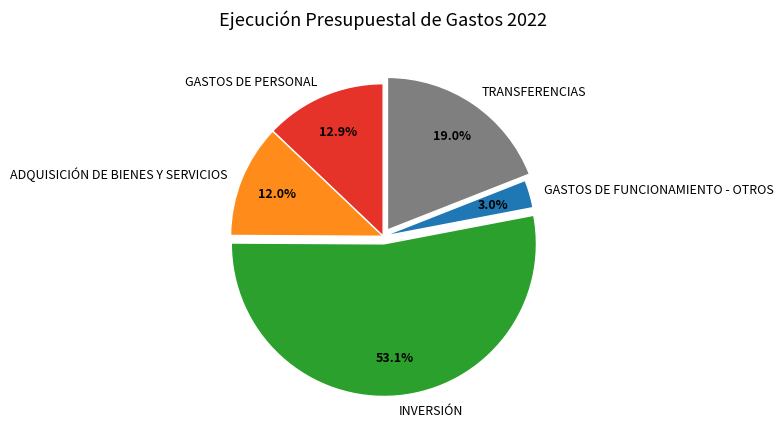

What percentage is NOT represented by INVERSIÓN?

46.9%